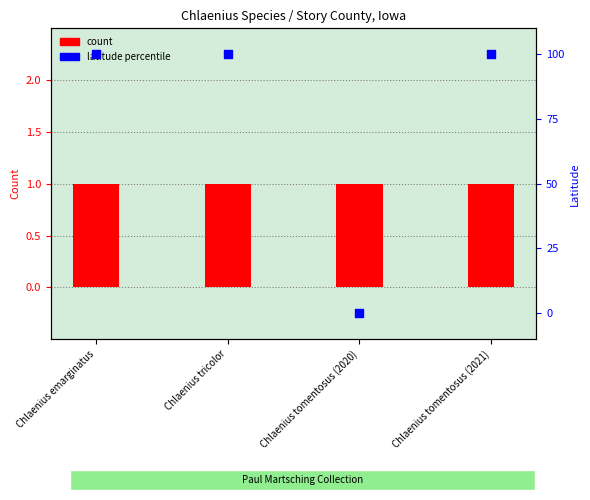

What are all the series names shown in the legend?

count, latitude percentile